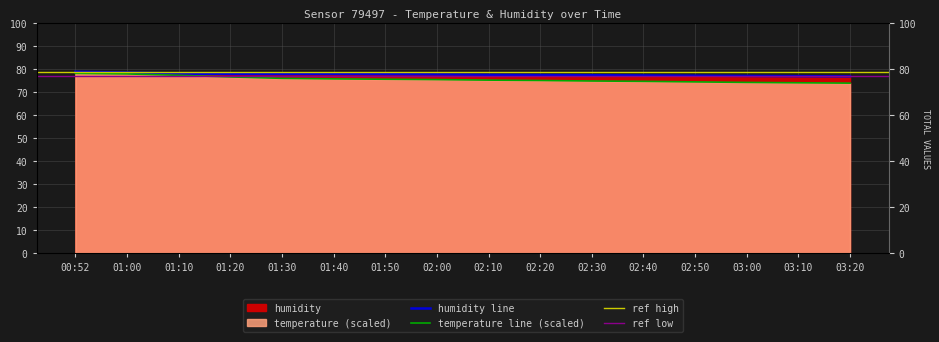

True or false: temperature and humidity intersect in this chart.

False